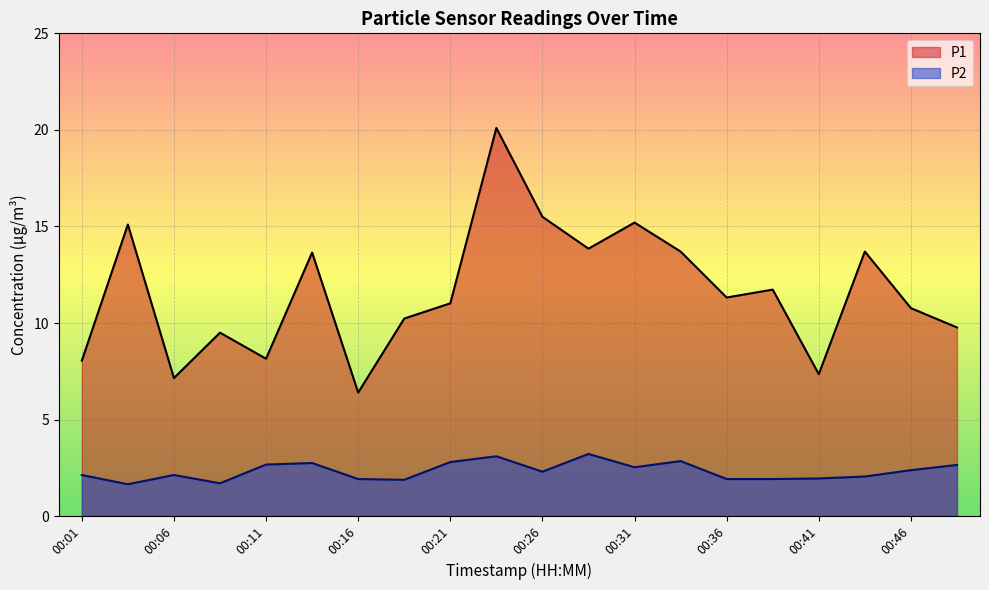

At 00:31, list the series in order from largest to smallest.

P1, P2